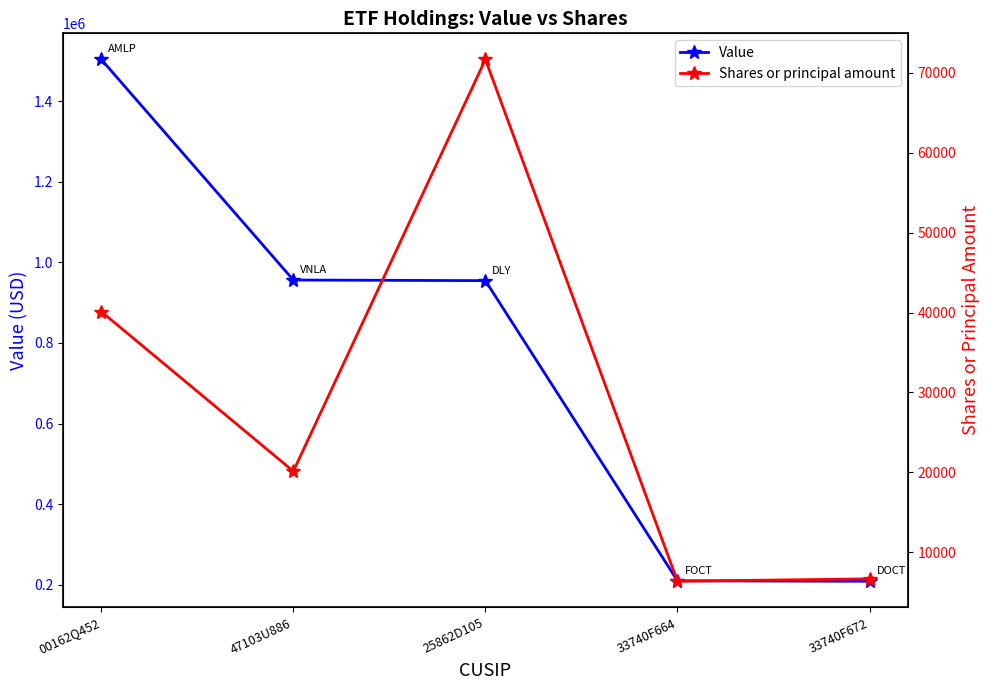

Rank the series by their maximum value, from lowest to highest.

Shares or principal amount, Value